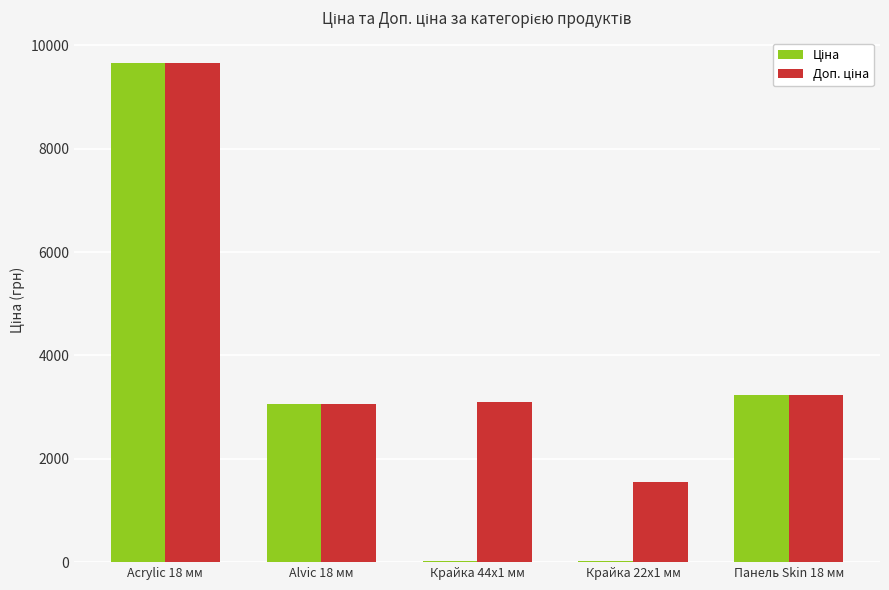

How many categories are shown in the chart?

5